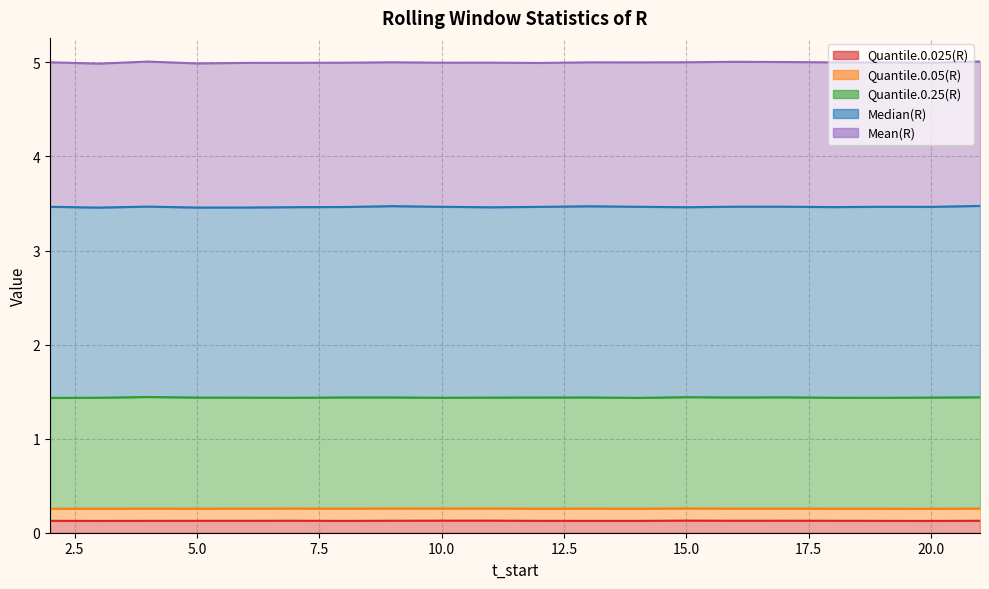

Which category has the highest value in the Quantile.0.25(R) series?

4